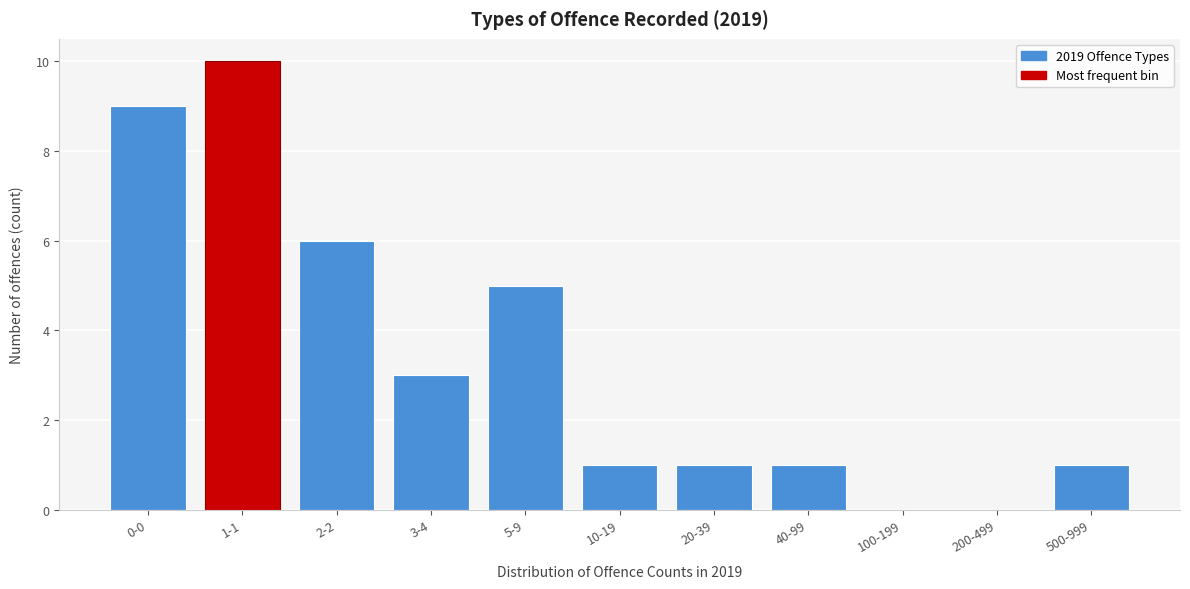

Reading left to right, extract all data points from this chart.

0-0=9	1-1=10	2-2=6	3-4=3	5-9=5	10-19=1	20-39=1	40-99=1	100-199=0	200-499=0	500-999=1